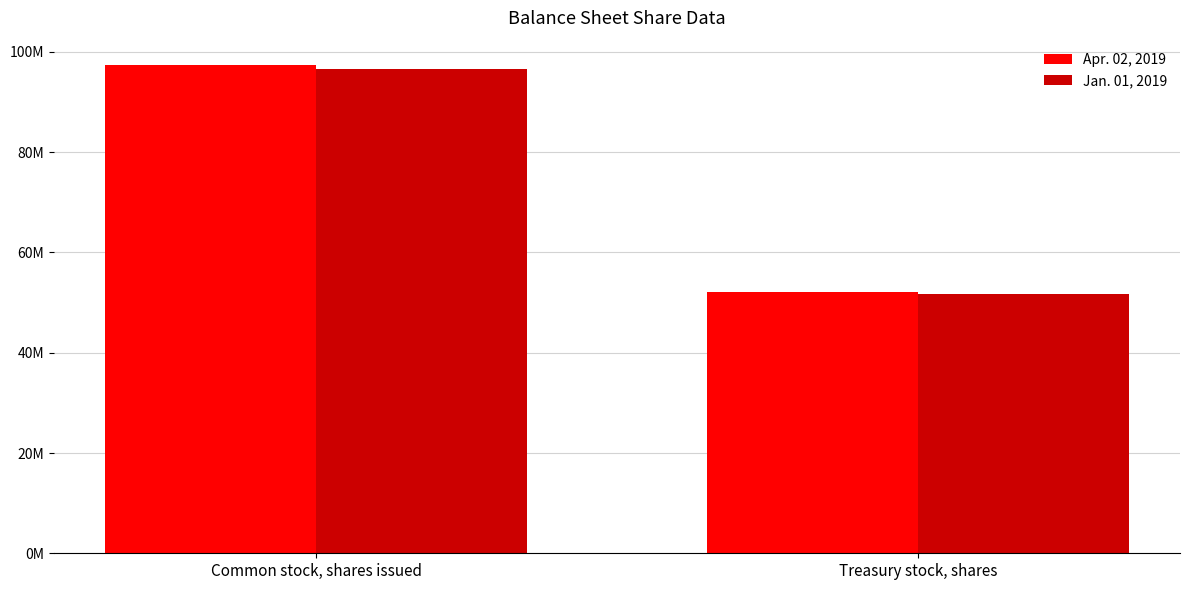

Reading left to right, what are all the values shown in this chart?

Apr. 02, 2019: Common stock, shares issued=97384233	Treasury stock, shares=52037545
Jan. 01, 2019: Common stock, shares issued=96621990	Treasury stock, shares=51791941